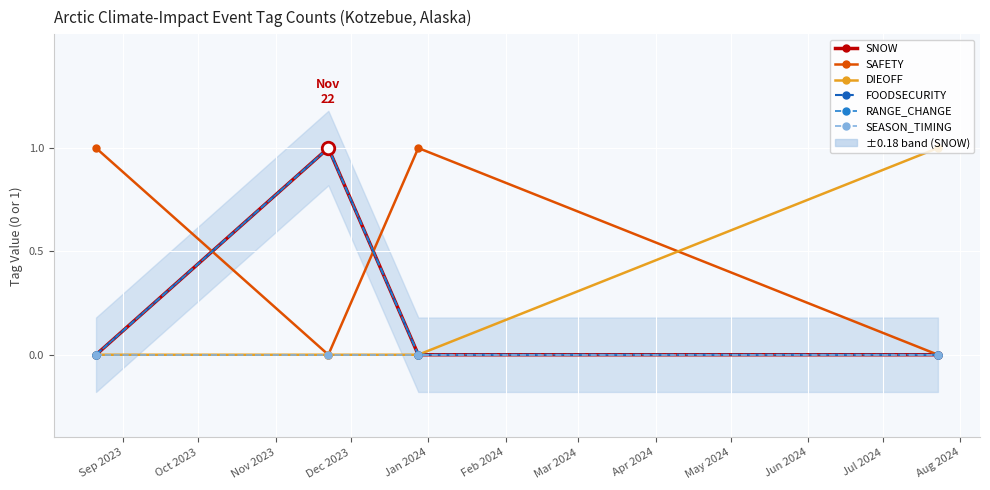

Does the chart display data point markers on the line(s)?

Yes